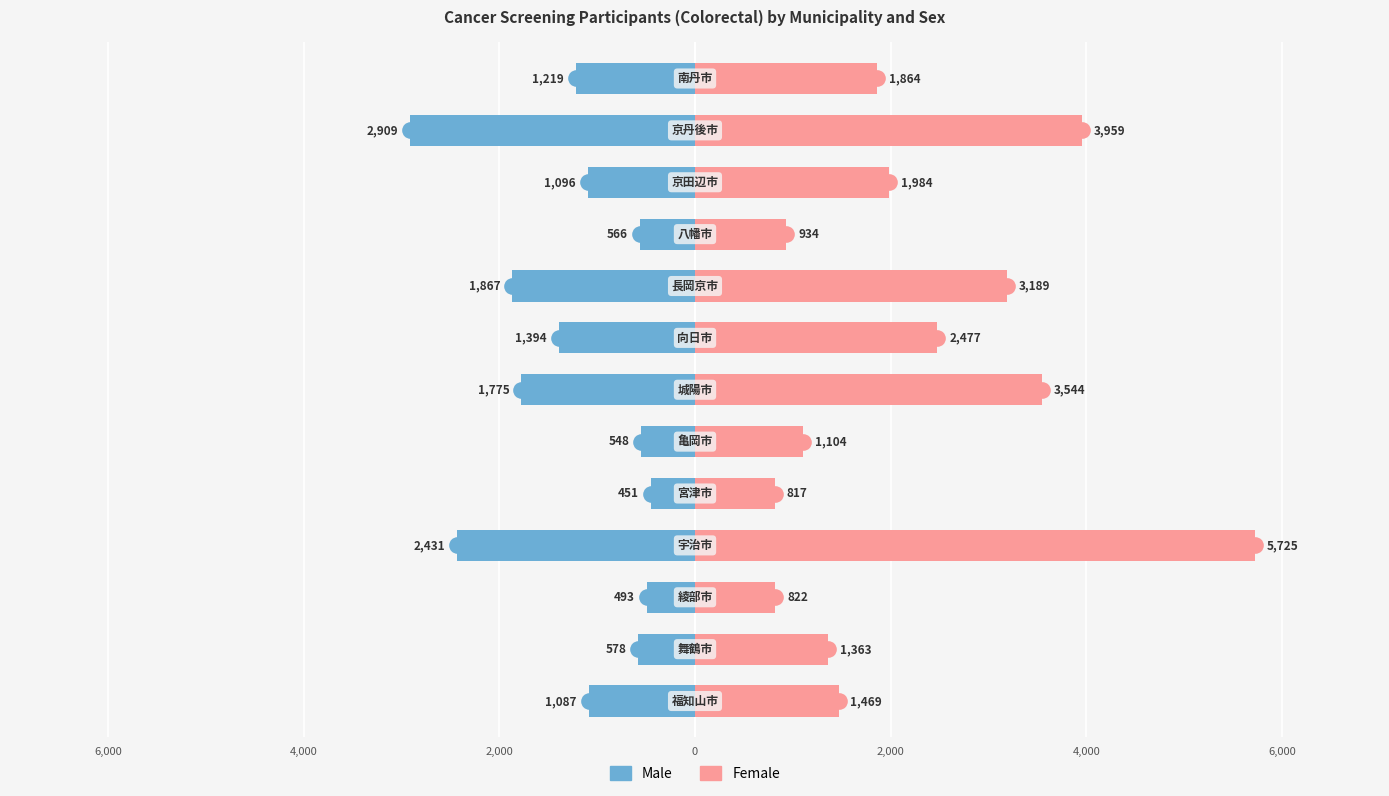

Rank the series by their average value, from highest to lowest.

Female, Male